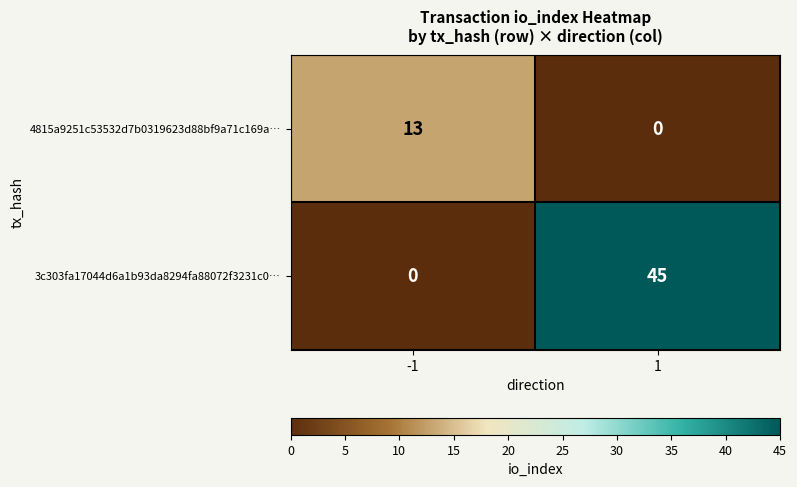

What is the approximate value of 4815a9251c53532d7b0319623d88bf9a71c169a… at -1, to the nearest 10?

10